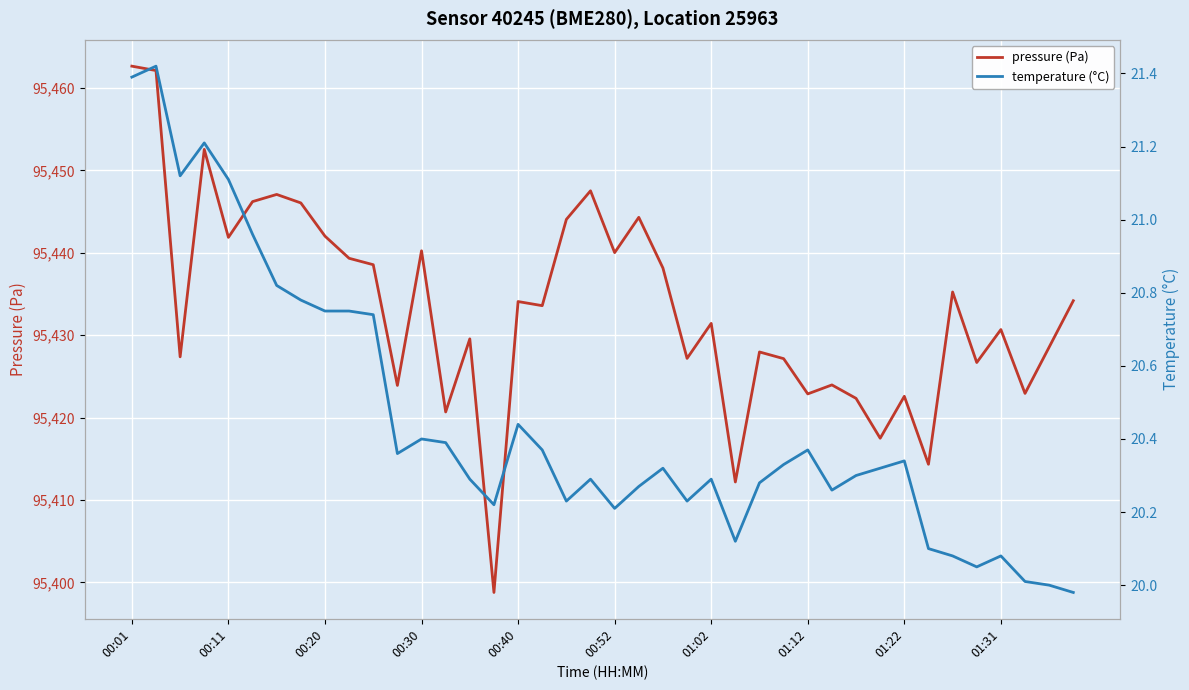

What is the maximum value for pressure (Pa)?

95462.7